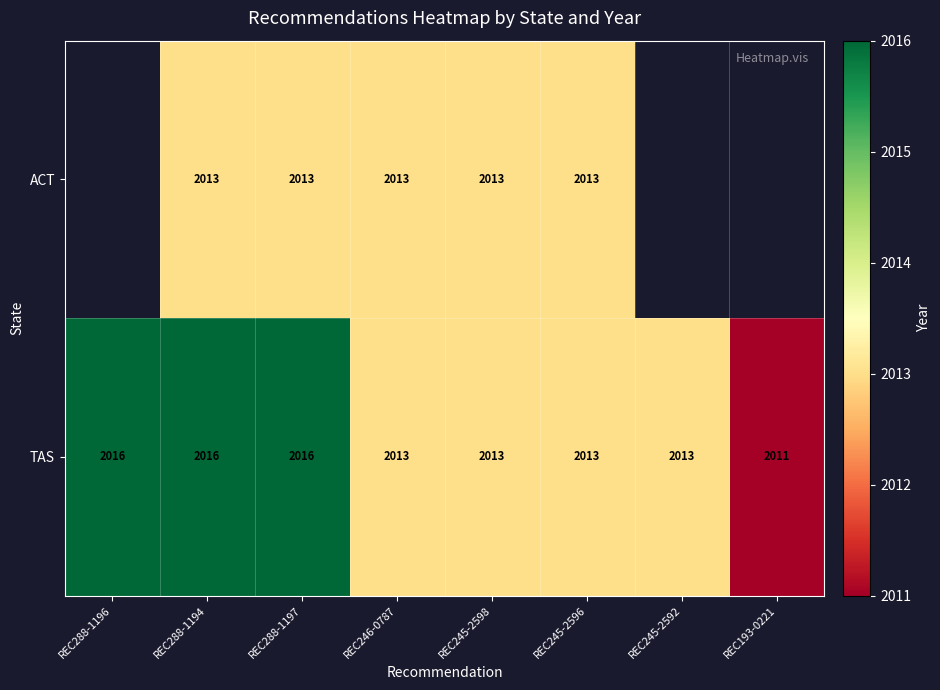

How many series are shown in this chart?

2